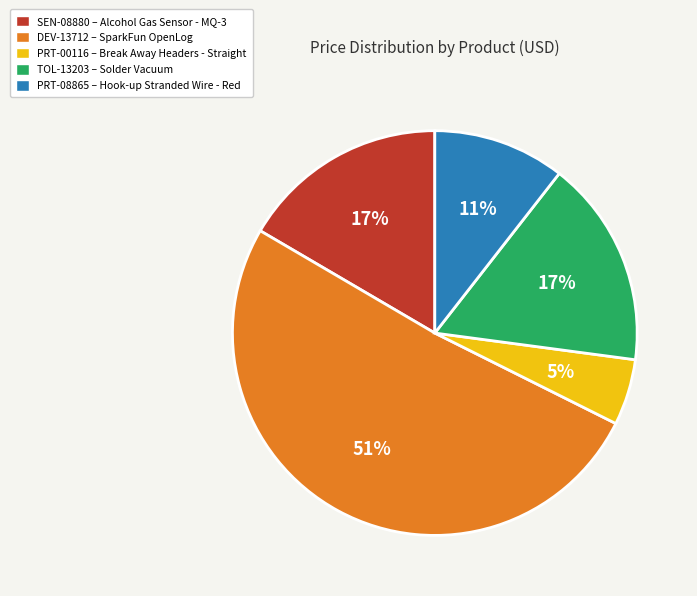

To the nearest percent, what portion does PRT-00116 – Break Away Headers - Straight represent?

5%